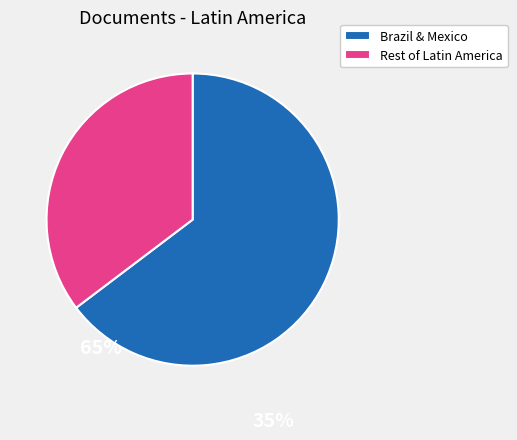

Rank the categories by value from highest to lowest.

Brazil & Mexico, Rest of Latin America